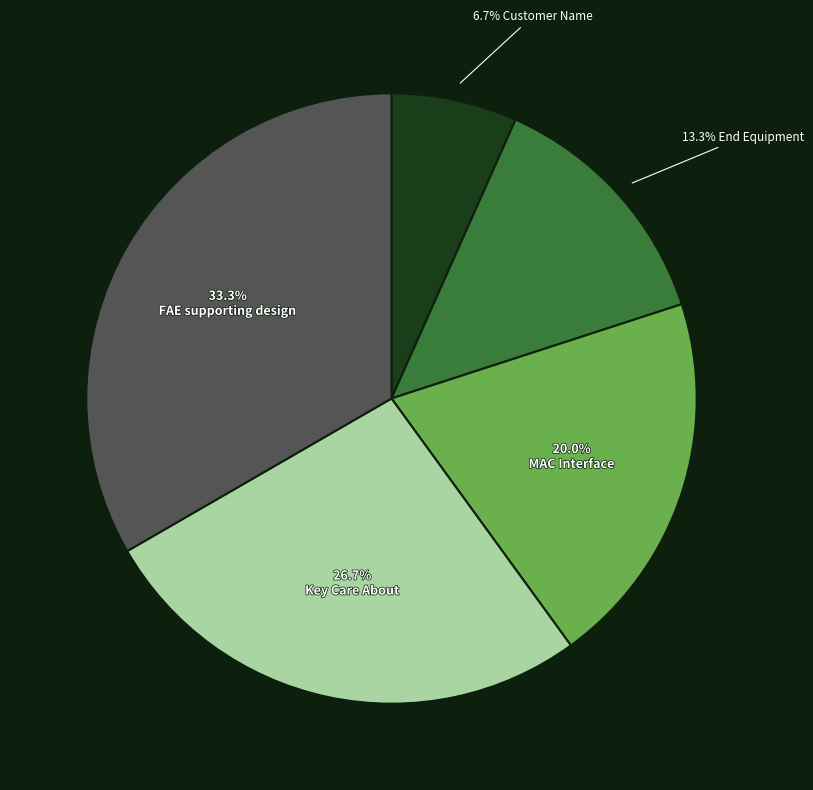

To the nearest percent, what is the average slice percentage?

20%